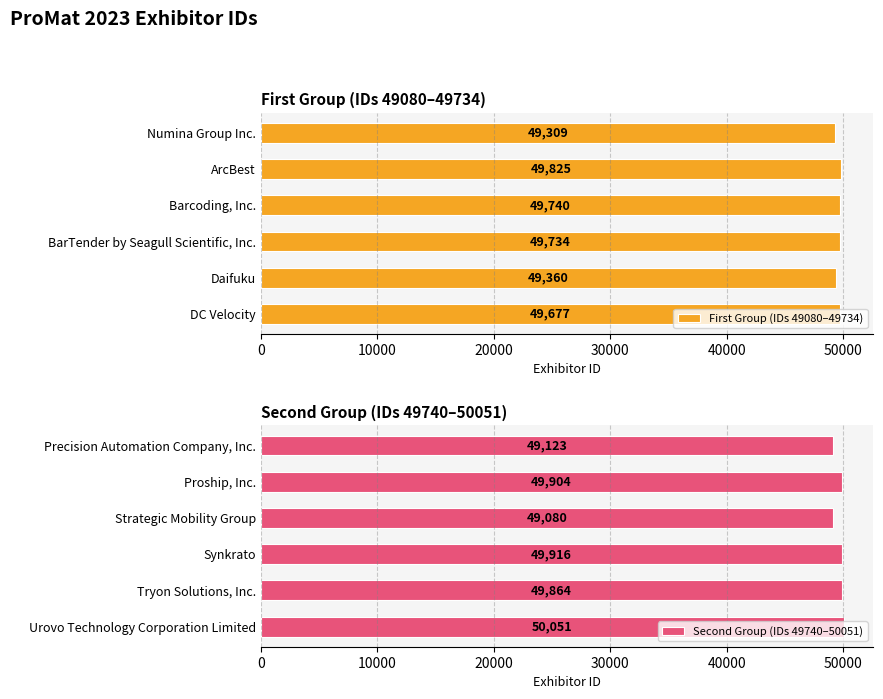

What is the difference between the second highest and minimum values in the First Group (IDs 49080–49734) series?

431